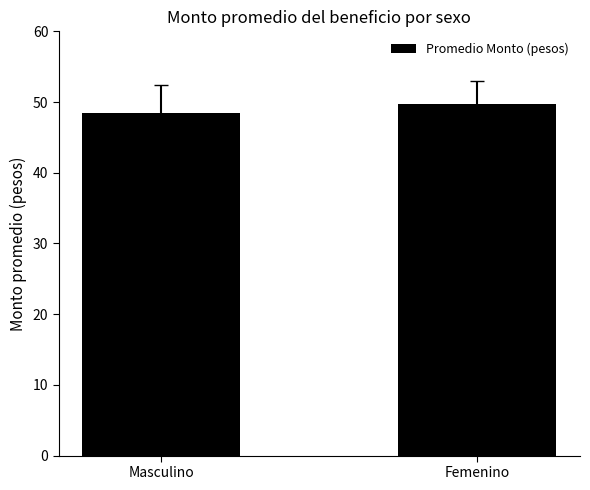

Reading left to right, list all the values displayed in this chart.

Masculino=48.5	Femenino=49.8